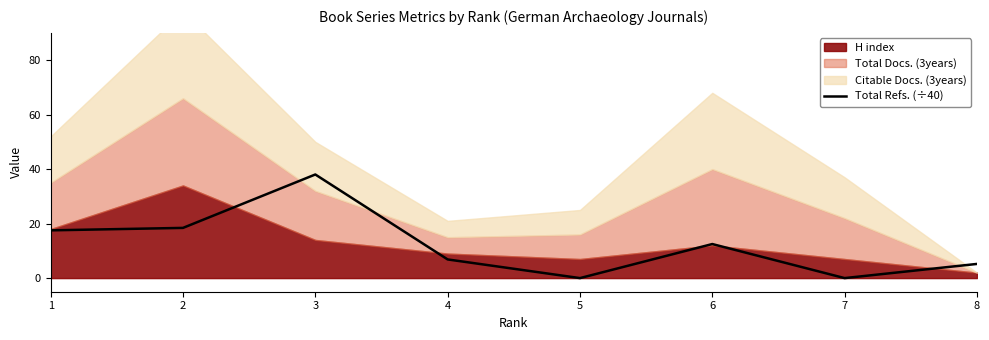

How many lines are shown in the chart?

1